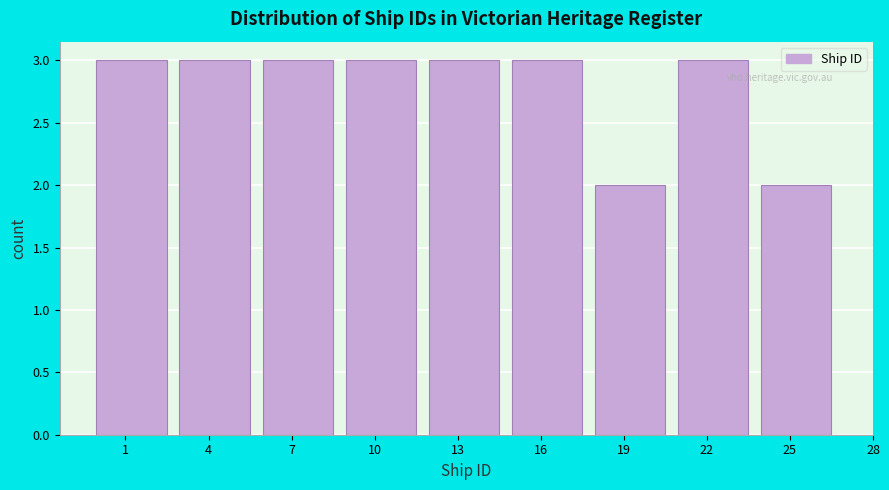

Reading right to left, what are all the values shown in this chart?

2	3	2	3	3	3	3	3	3